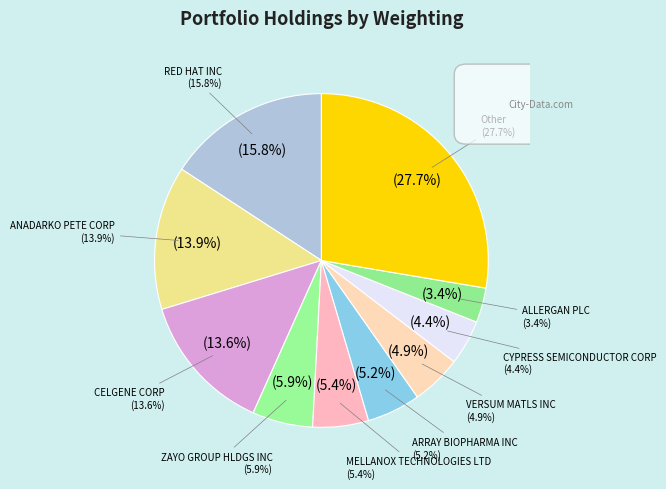

The Other slice represents 28% of the pie. True or false?

True